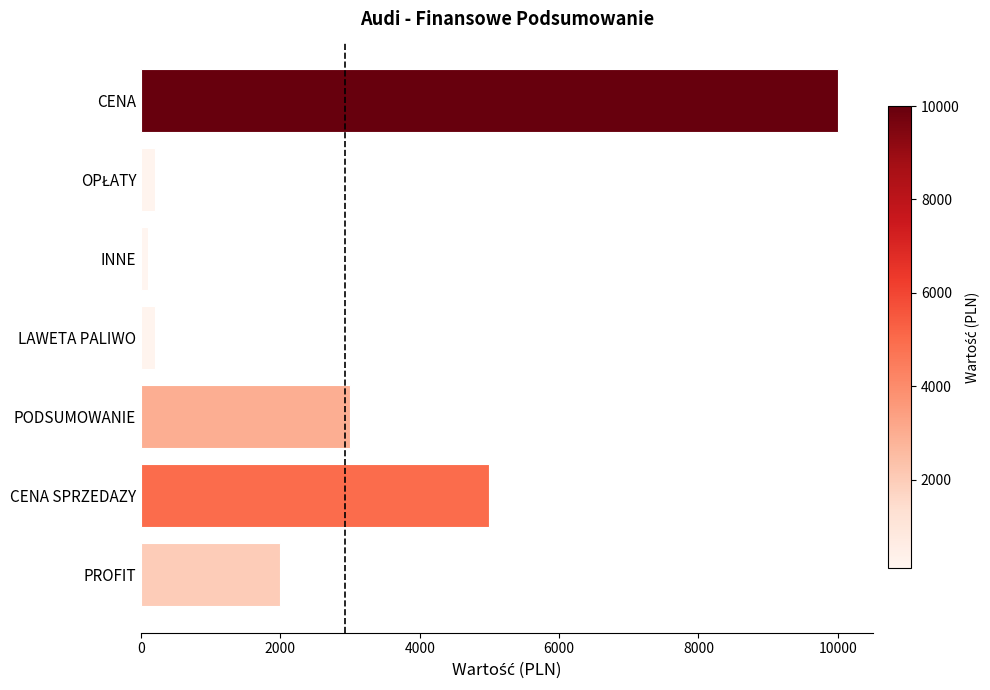

How many bars are there in total?

7